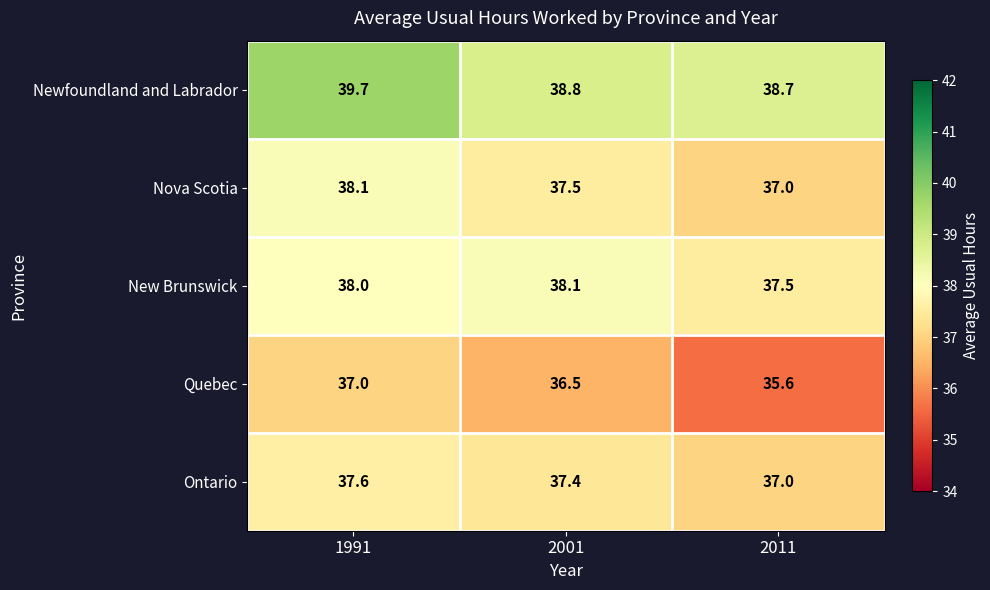

True or false: Ontario has a value of 37.4 at 2001.

True